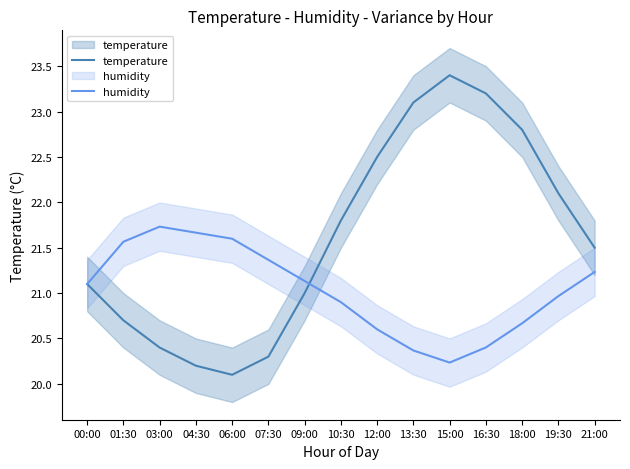

Which series has the widest spread of values?

temperature